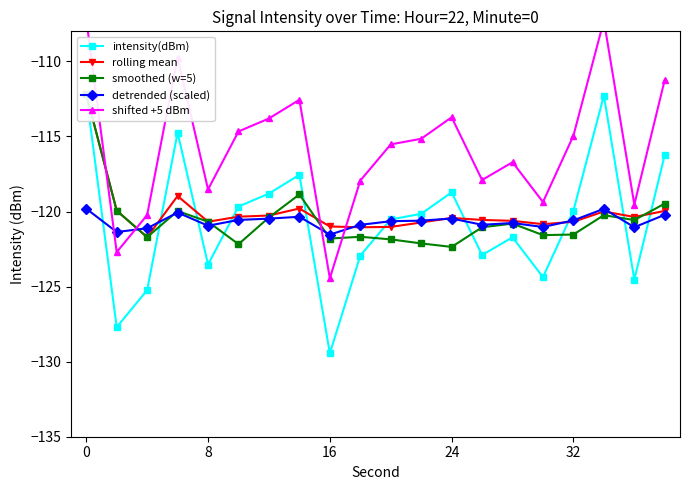

What is the sum of all smoothed (w=5) values?

-2411.0